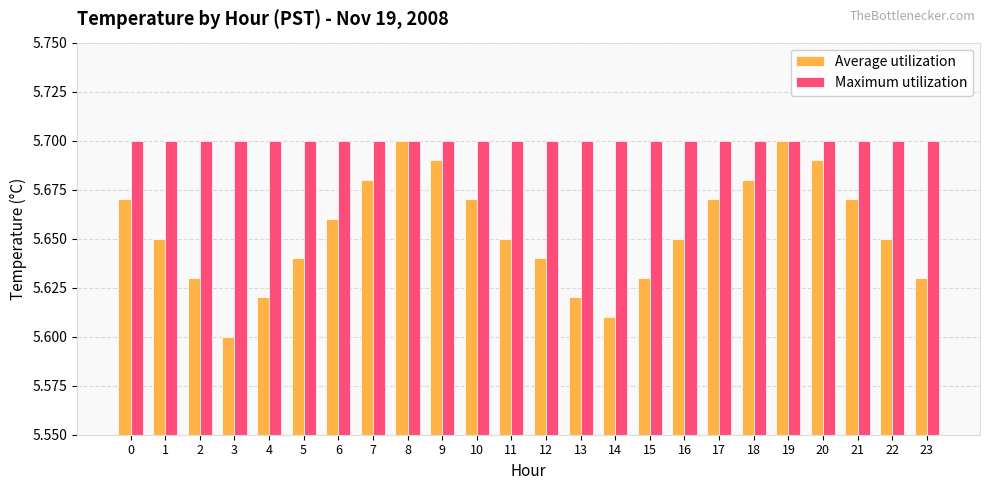

The value of Maximum utilization at 8 is 5.7. True or false?

True